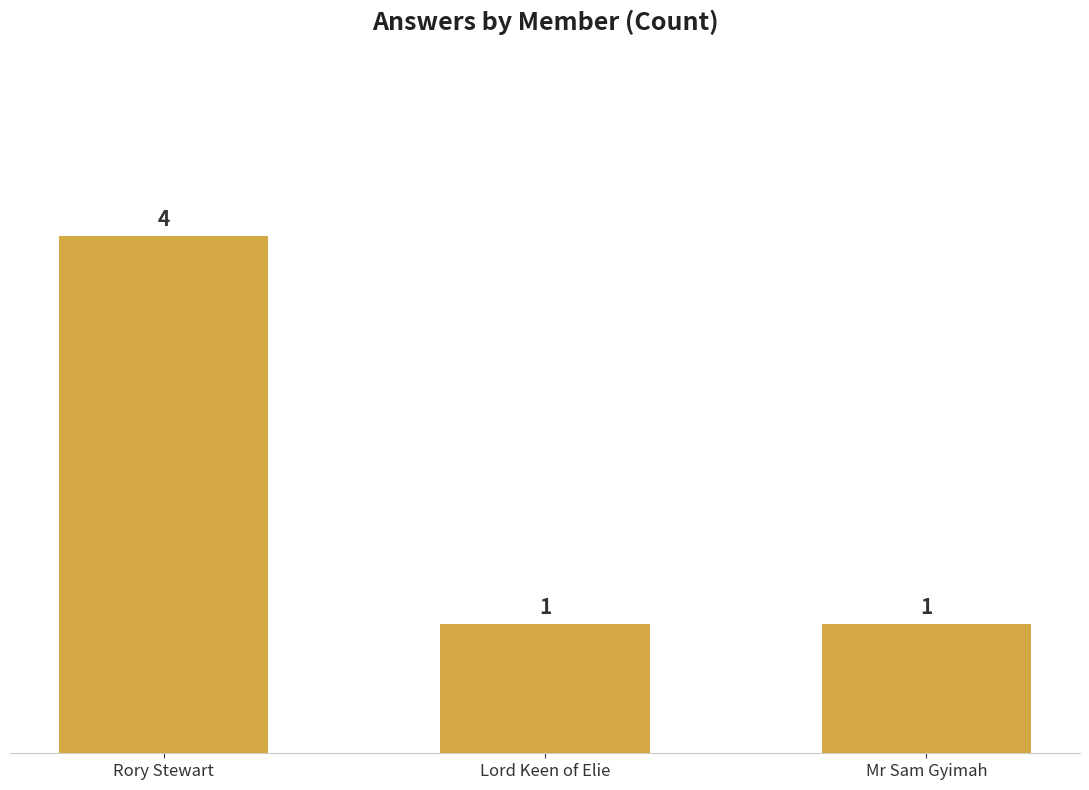

How many series are shown in this chart?

1